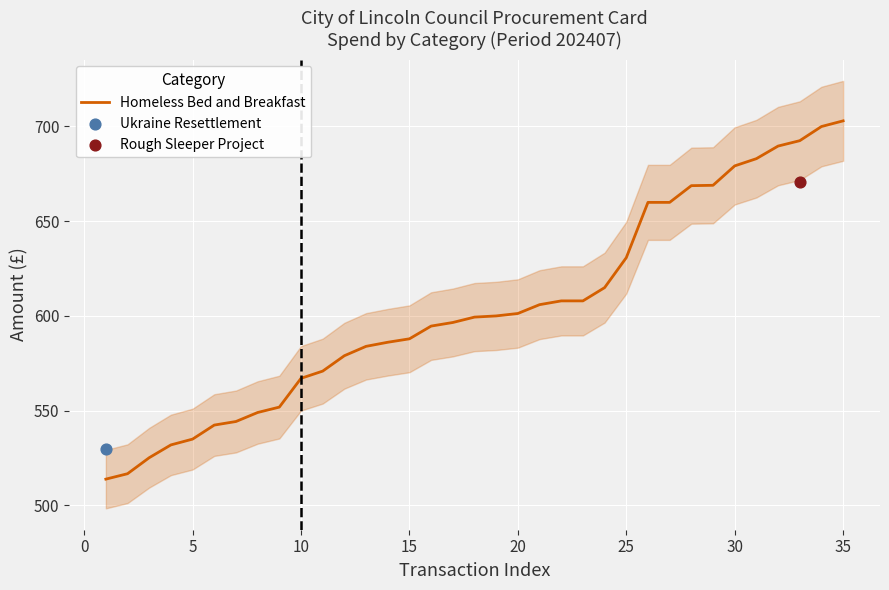

Is it true that Homeless Bed and Breakfast equals 535.0 at 5?

True